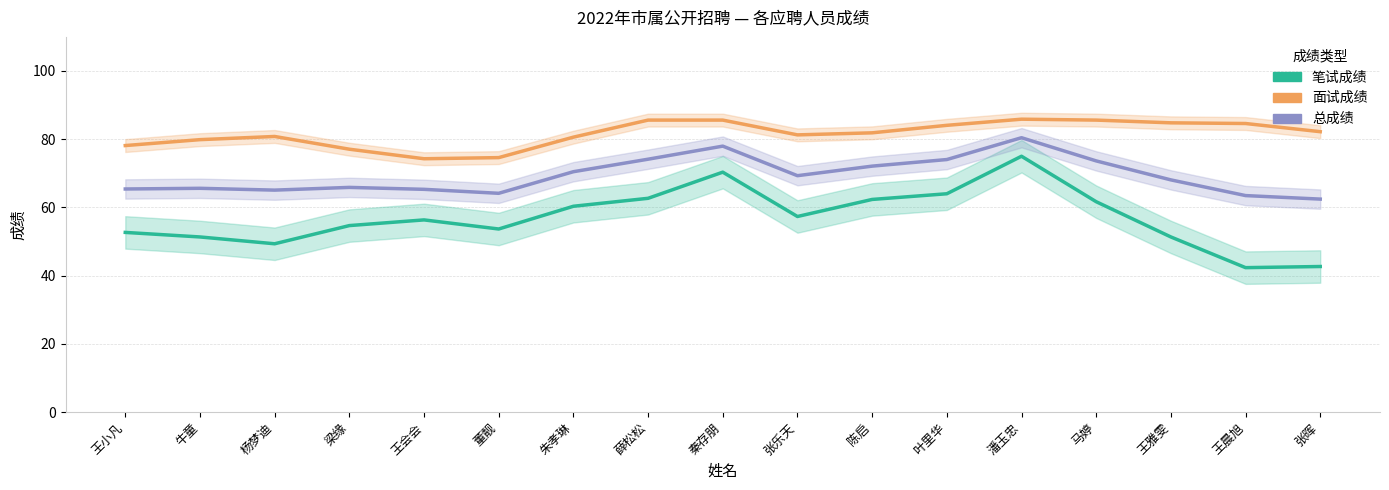

True or false: 总成绩 and 面试成绩 intersect in this chart.

False